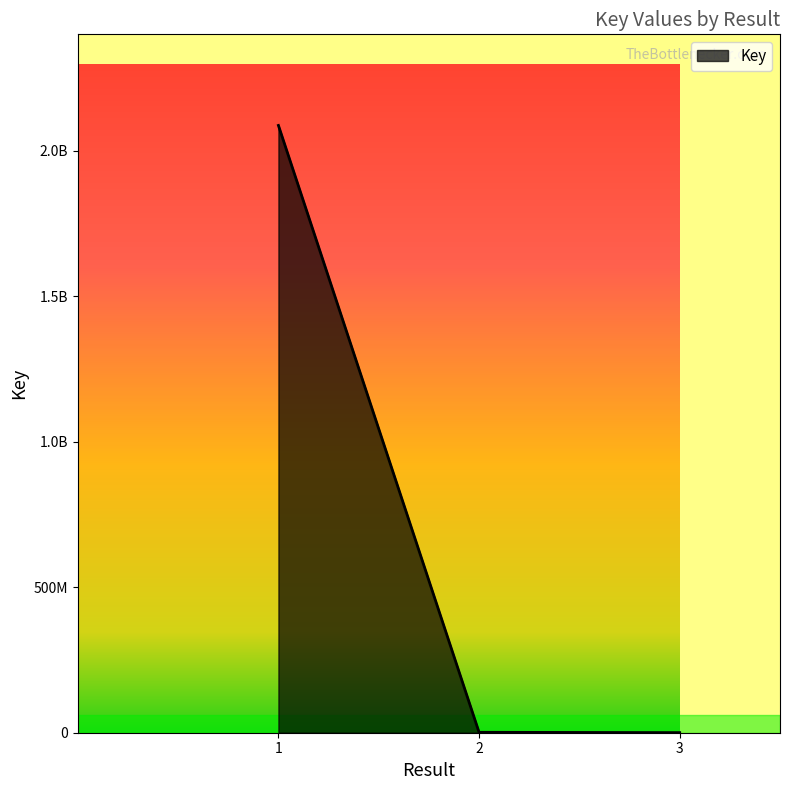

Is this an area chart (filled region under the line)?

Yes